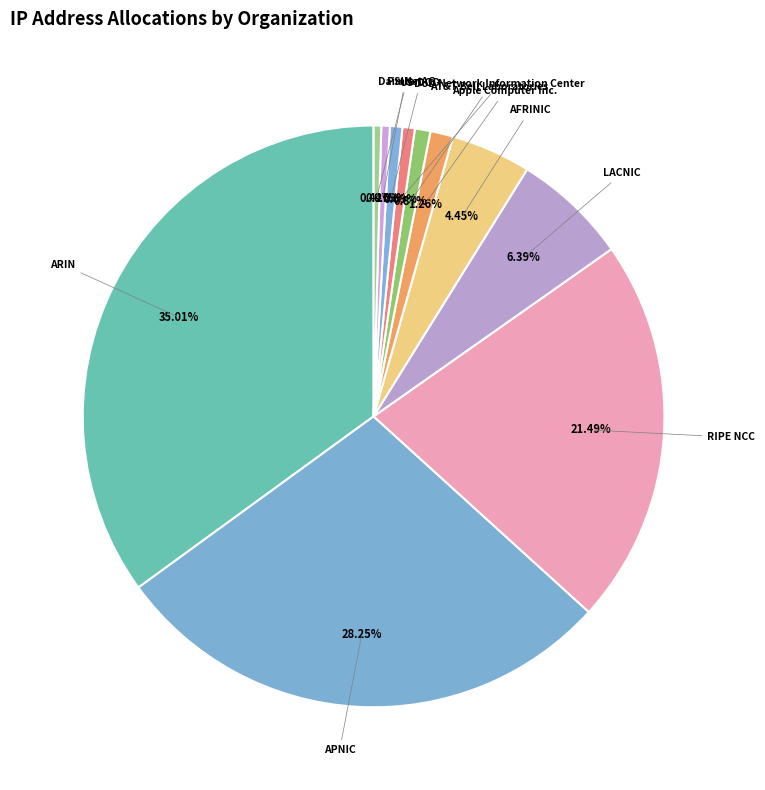

Does any single category account for the majority?

No